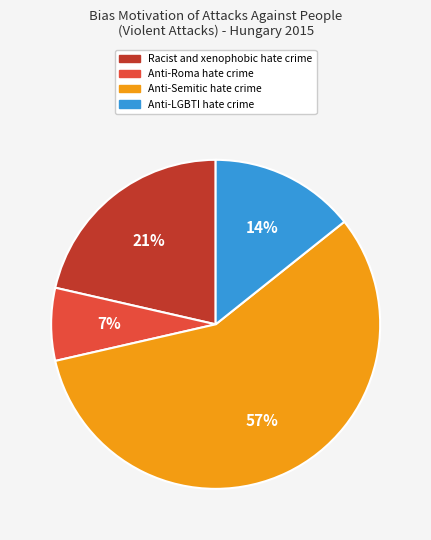

What is the smallest slice in the pie chart?

Anti-Roma hate crime